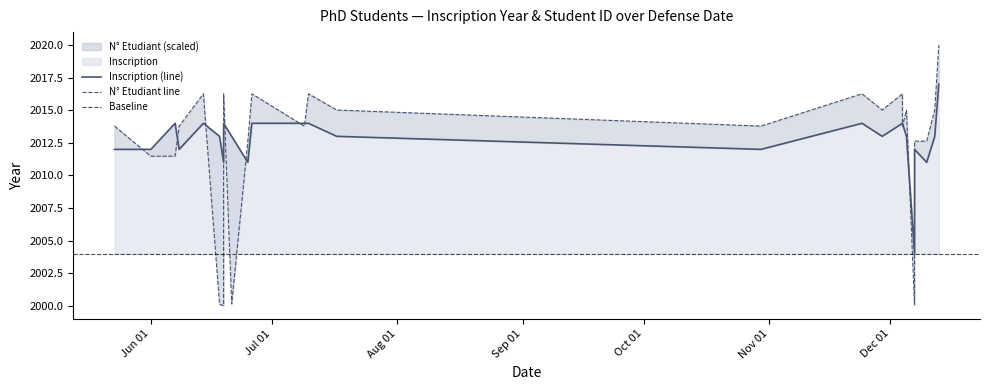

How many data points does each series have?

25